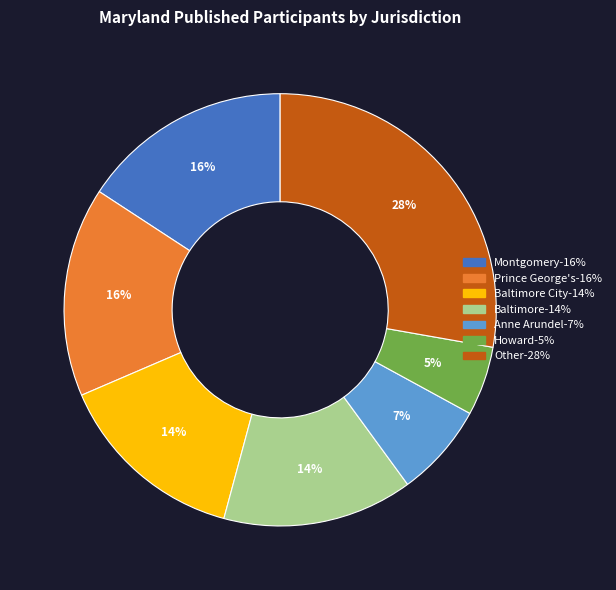

To the nearest percent, what is the difference between the largest and smallest slice percentages?

23%